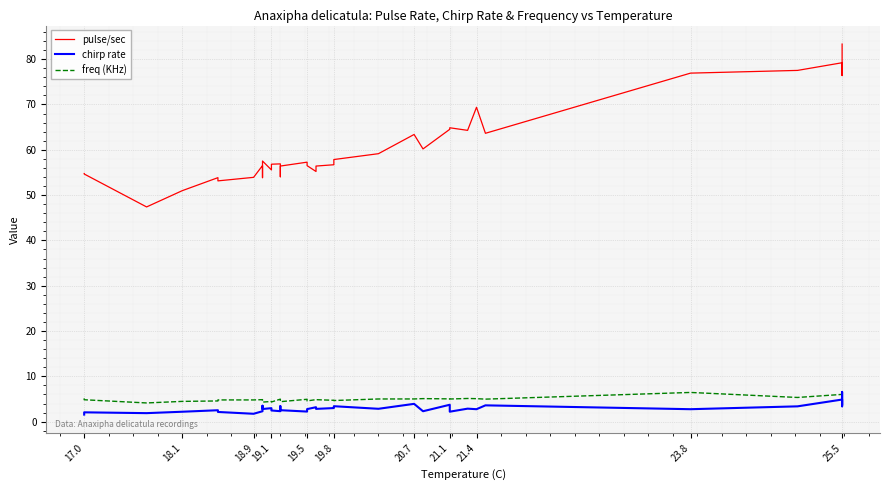

Which series has the largest total across all categories?

pulse/sec